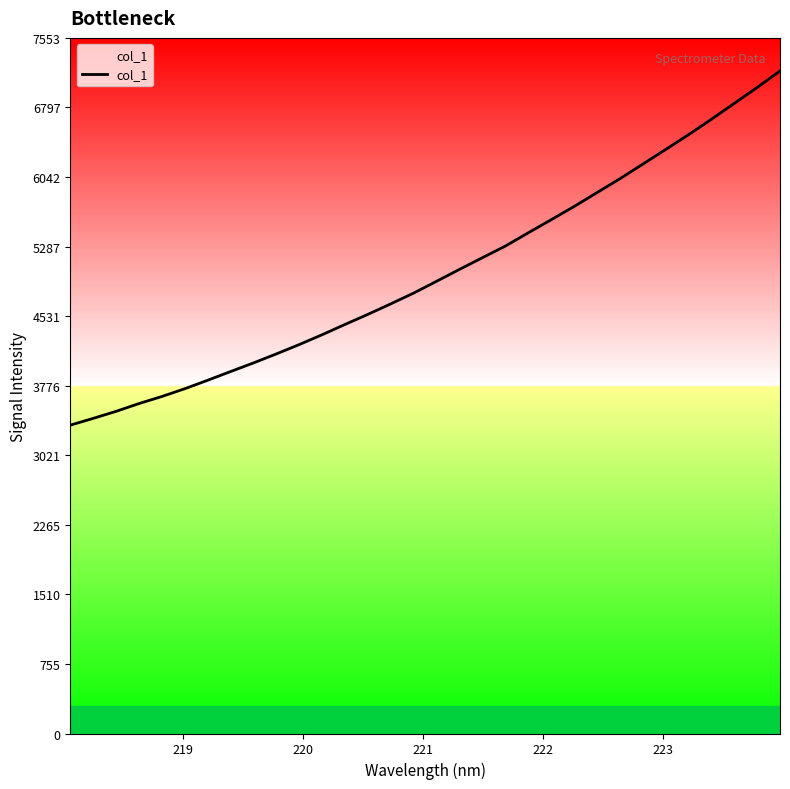

Reading left to right, extract all data points from this chart.

3348.1	3421.6	3498.1	3582.6	3659.5	3743.9	3836.0	3930.7	4024.3	4122.3	4224.0	4331.0	4442.8	4552.3	4666.5	4783.6	4911.7	5040.9	5167.3	5293.3	5437.3	5579.2	5722.8	5873.2	6023.5	6182.1	6341.1	6501.9	6669.3	6841.8	7014.8	7193.4